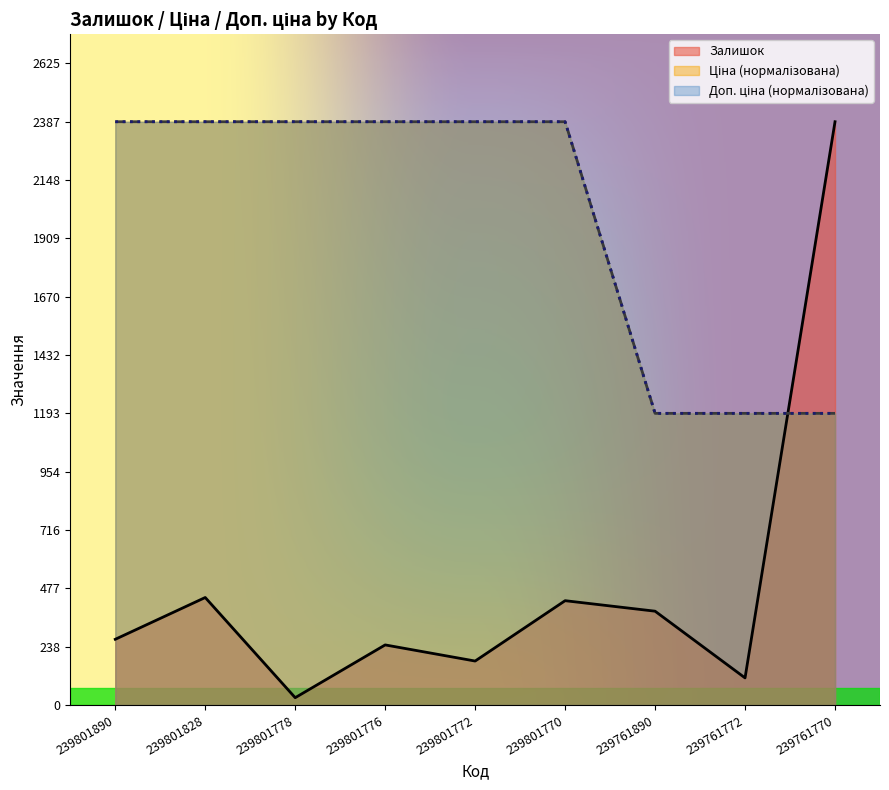

At 239801776, list the series in order from smallest to largest.

Залишок, Ціна, Доп. ціна